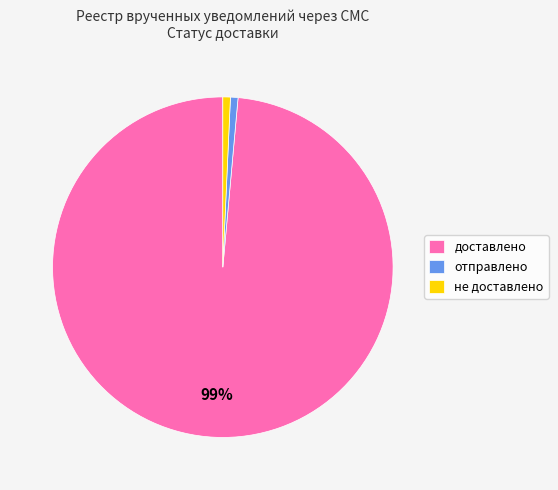

To the nearest percent, what is the average slice percentage?

33%